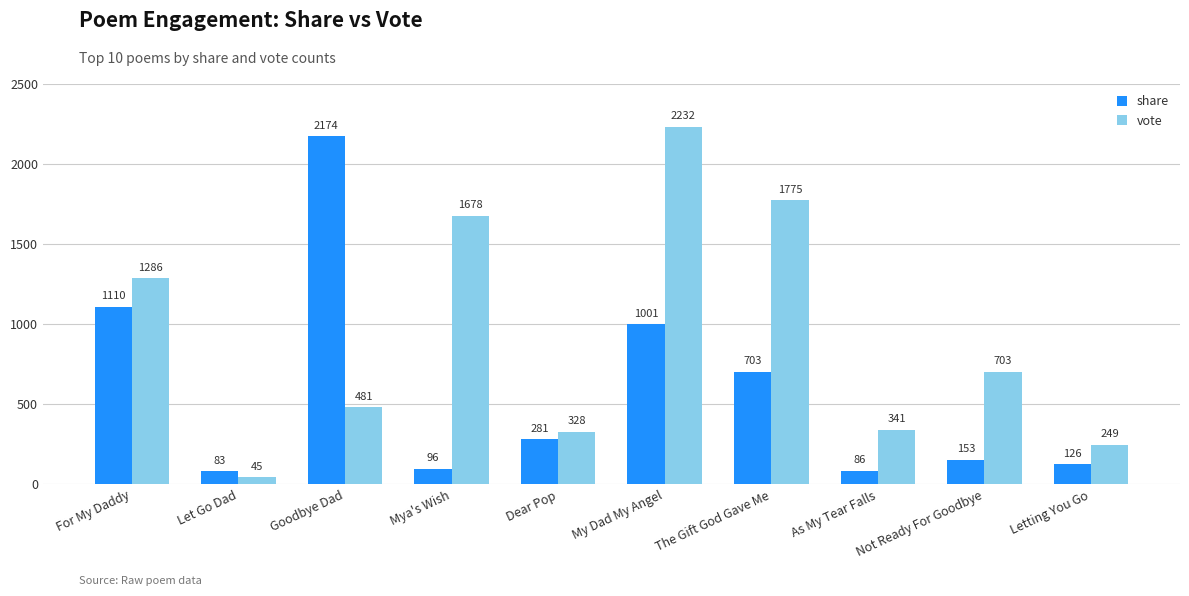

What are all the series names shown in the legend?

share, vote